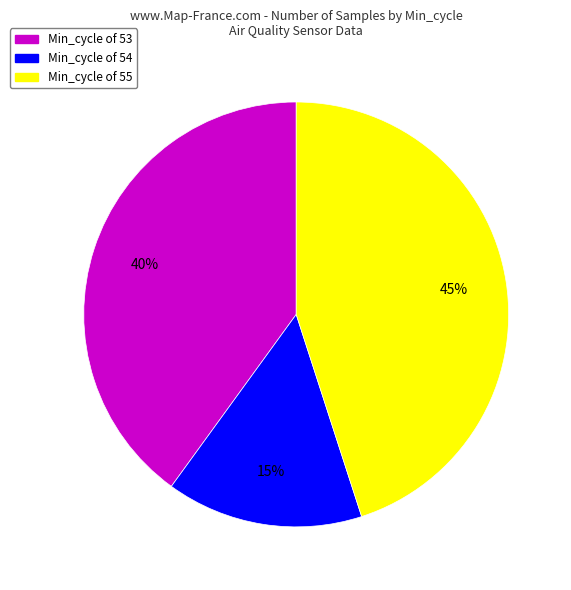

To the nearest percent, what is the average slice percentage?

33%